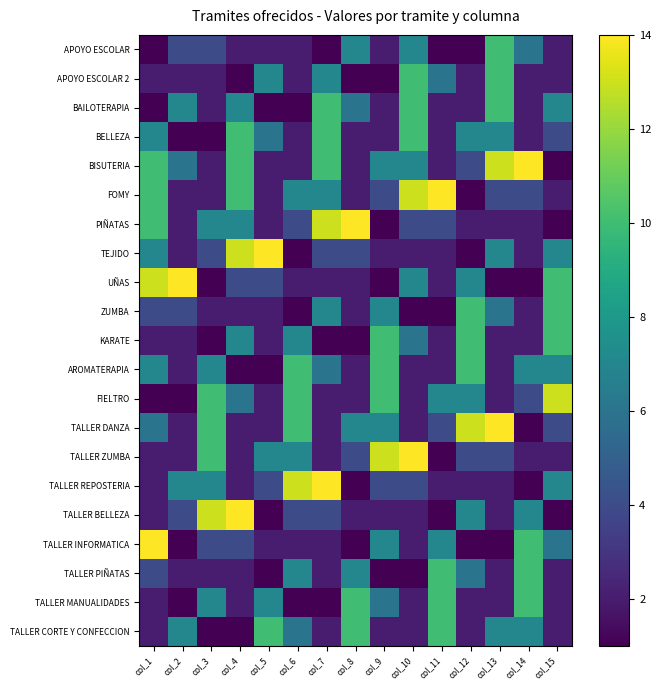

How many series are shown in this chart?

21